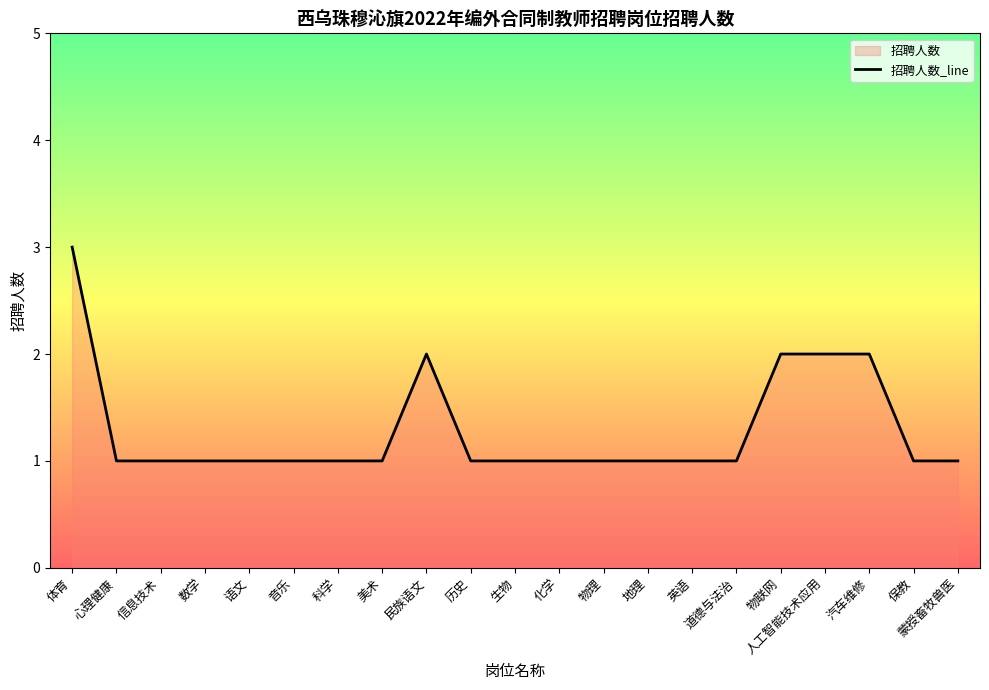

The value at 历史 is 0. True or false?

False